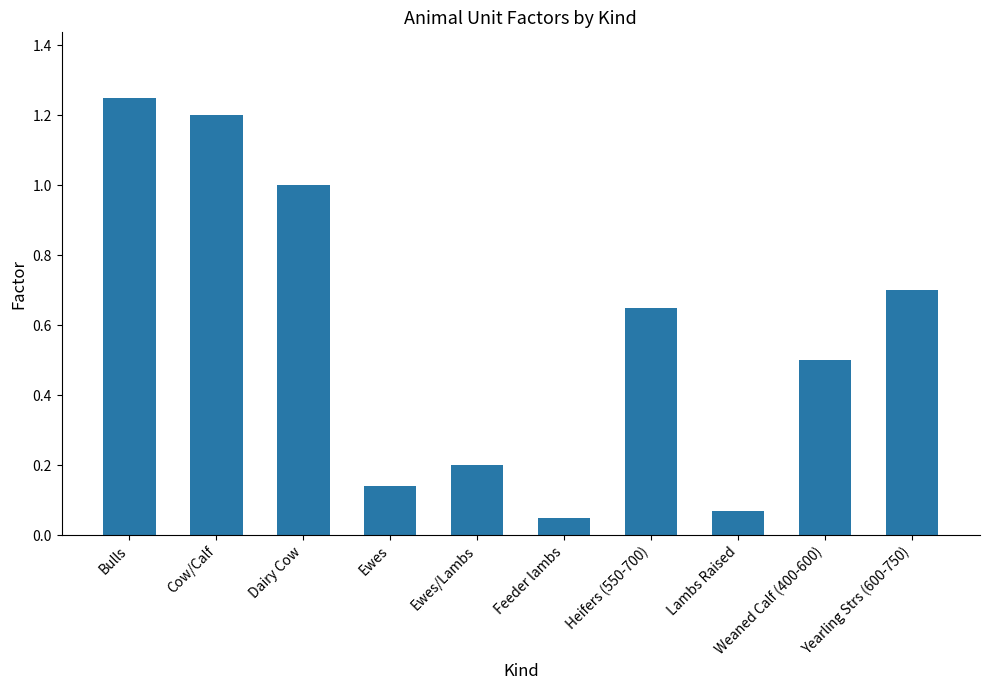

Which category has the highest value across all series?

Bulls